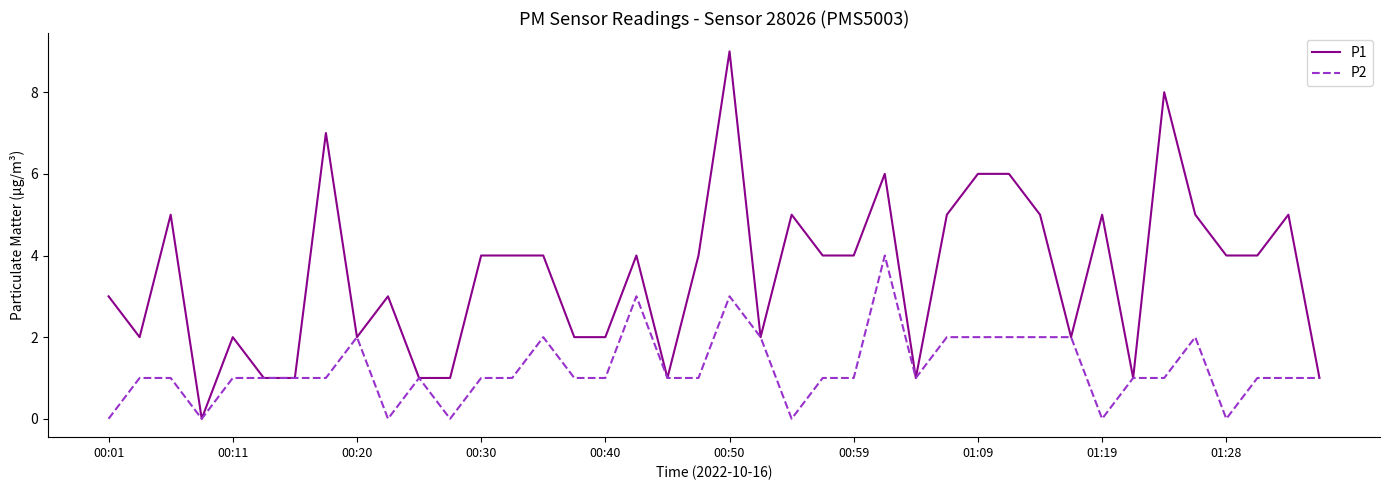

Which series has the largest total across all categories?

P1